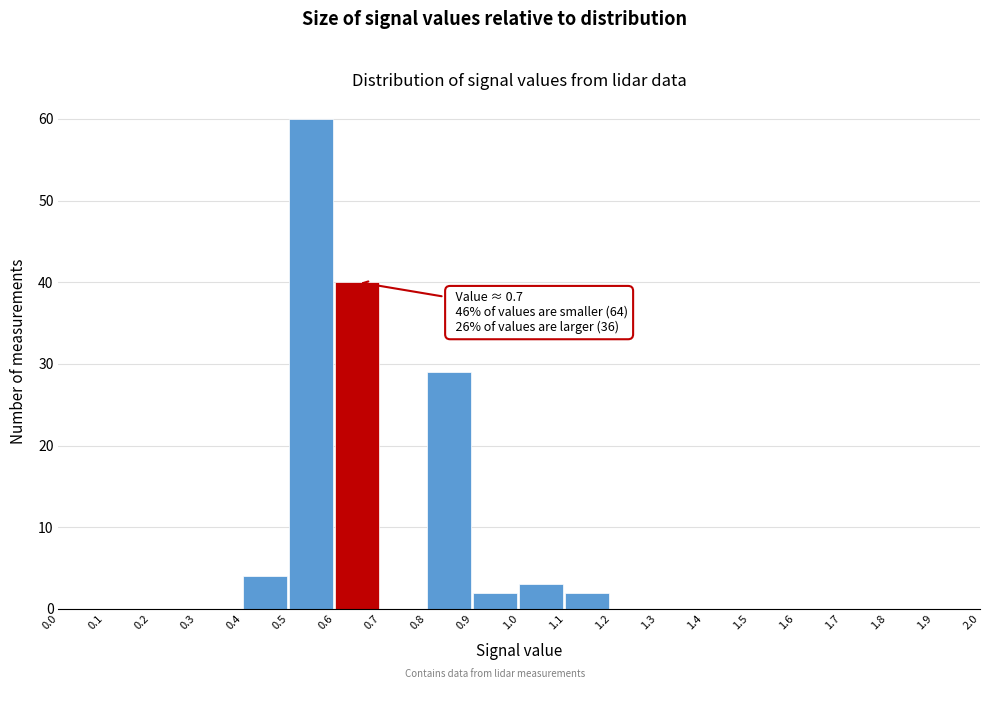

Over which range of the x-axis is the bar tallest?

0.5 to 0.6